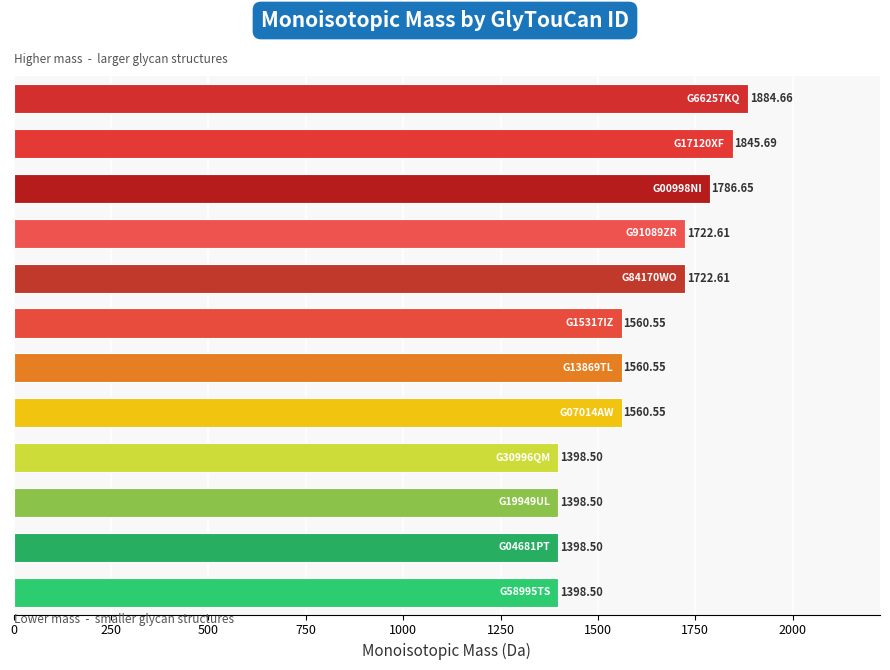

What is the smallest value displayed?

1398.5